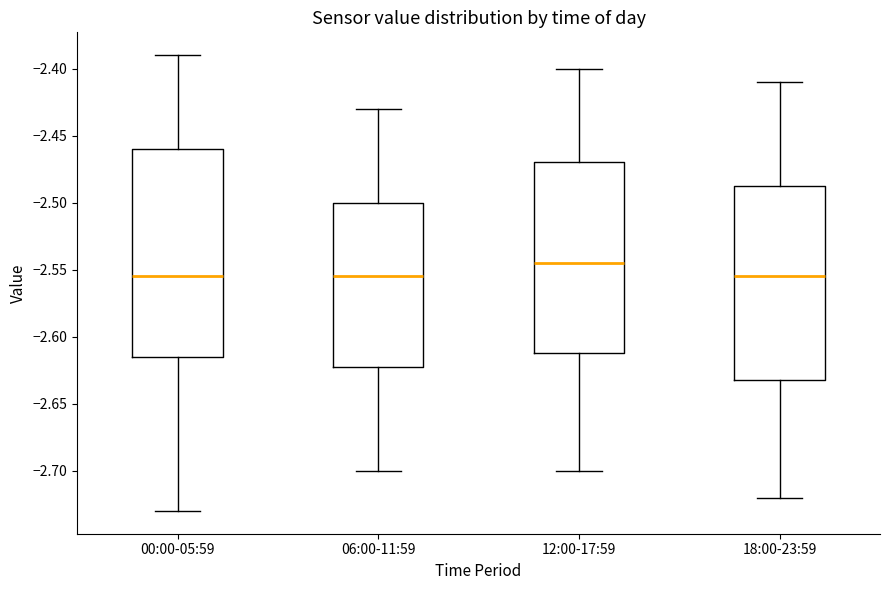

Reading left to right, read every box against the y-axis: the position of its median line, the range the box covers, and the ends of its whiskers. The values are not printed on the chart, so give them approximately, as read against the axis.

00:00-05:59: median -2.555, box -2.615 to -2.460, whiskers -2.730 to -2.390
06:00-11:59: median -2.555, box -2.620 to -2.500, whiskers -2.700 to -2.430
12:00-17:59: median -2.545, box -2.610 to -2.470, whiskers -2.700 to -2.400
18:00-23:59: median -2.555, box -2.630 to -2.485, whiskers -2.720 to -2.410